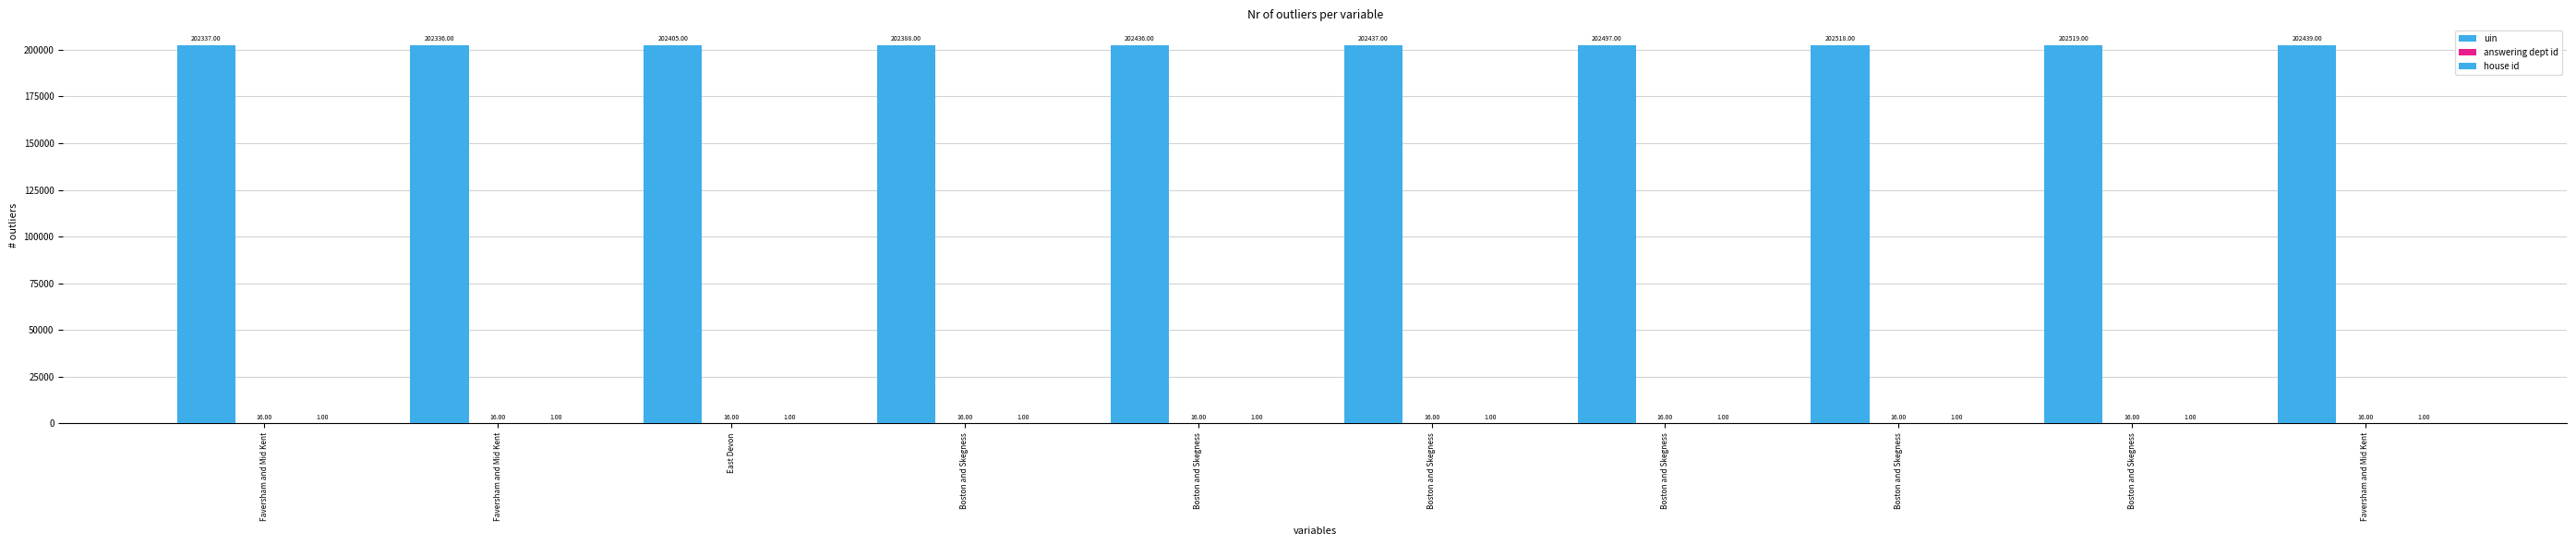

Are the bars horizontal?

No